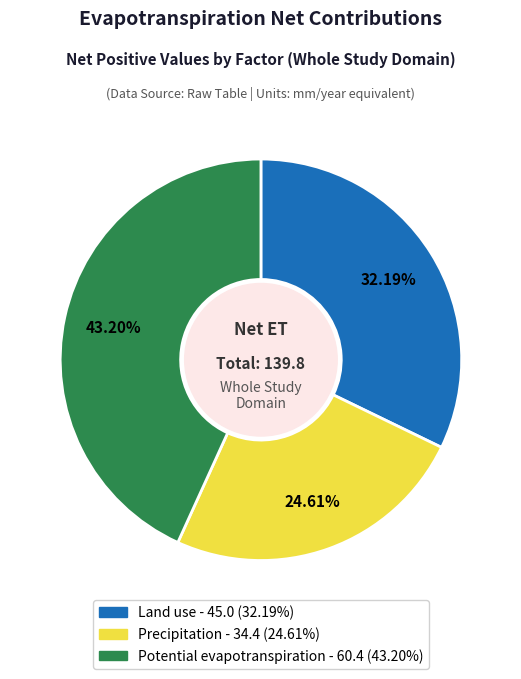

Which category has the smallest portion of the pie?

Precipitation